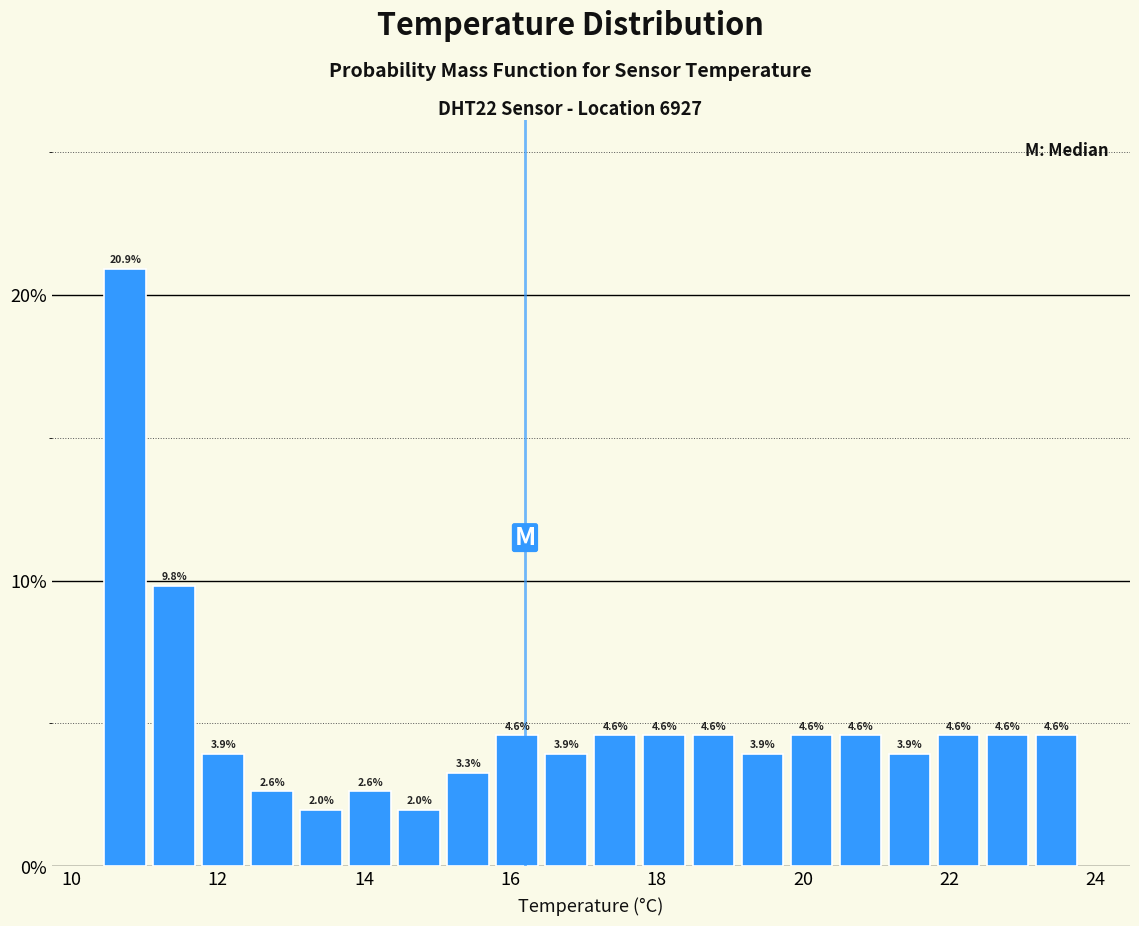

Read against the x-axis, roughly where is the centre of the tallest bar?

10.8